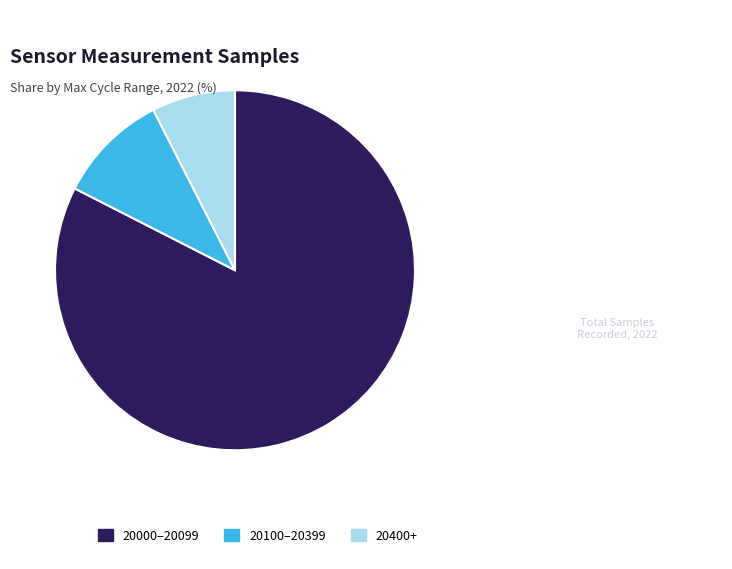

Which category has the biggest portion of the pie?

20000–20099